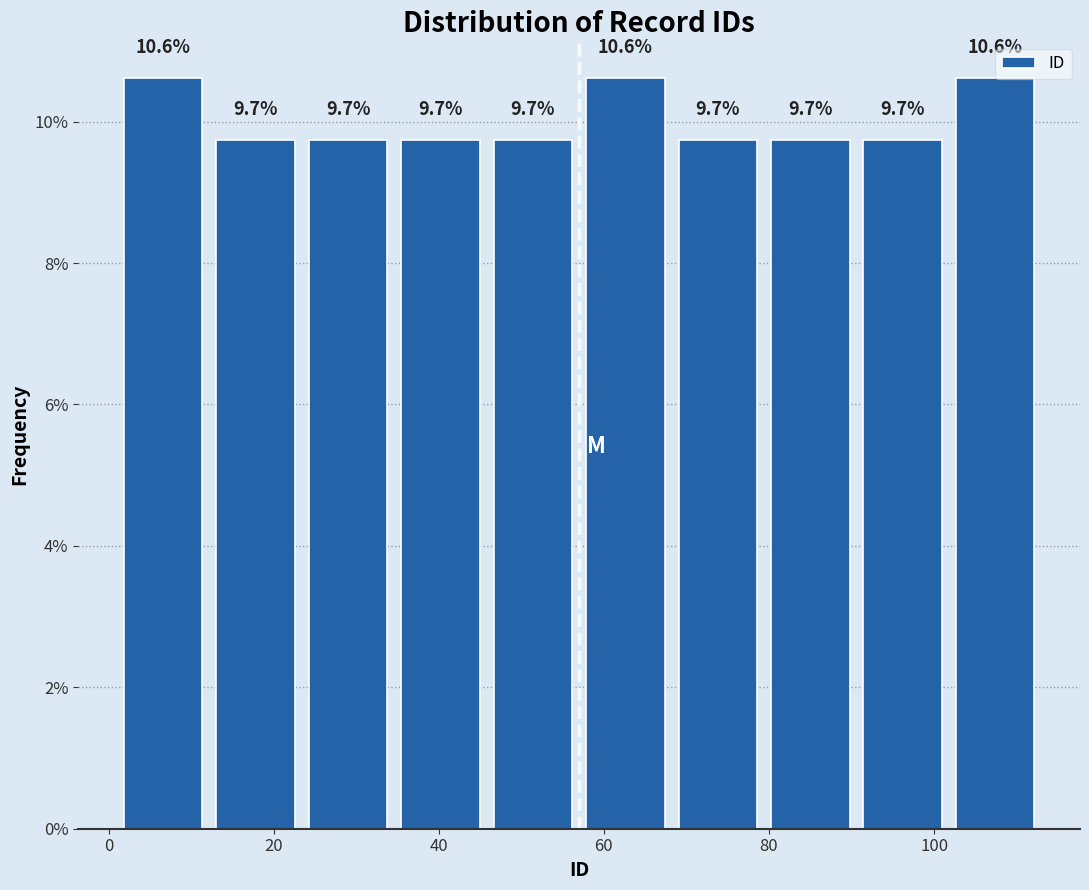

Reading left to right, transcribe this chart: for each bar, give the range it covers on the x-axis and its height. The bar edges are not printed on the chart, so give them approximately, as read against the axis.

1.0 to 12.2: 10.6
12.2 to 23.4: 9.7
23.4 to 34.6: 9.7
34.6 to 45.8: 9.7
45.8 to 57.0: 9.7
57.0 to 68.2: 10.6
68.2 to 79.4: 9.7
79.4 to 90.6: 9.7
90.6 to 101.8: 9.7
101.8 to 113.0: 10.6